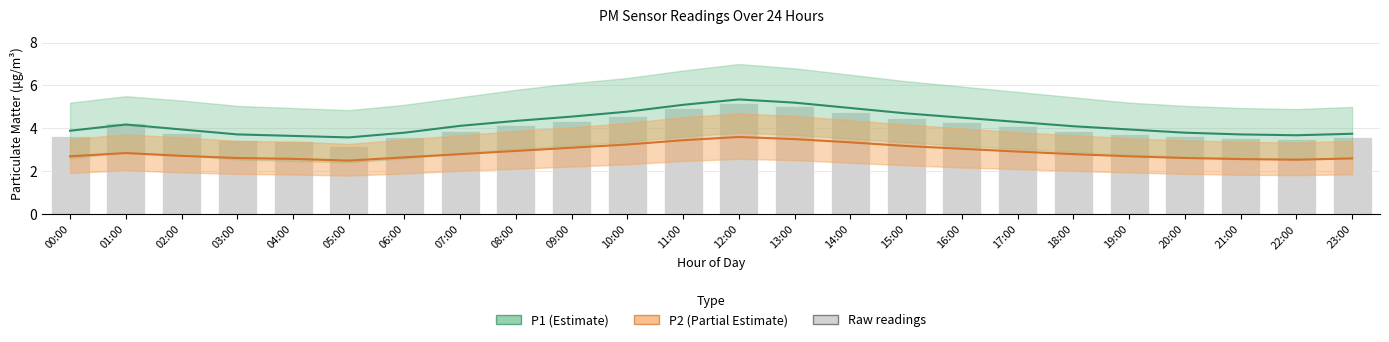

Which series has the largest total across all categories?

P1